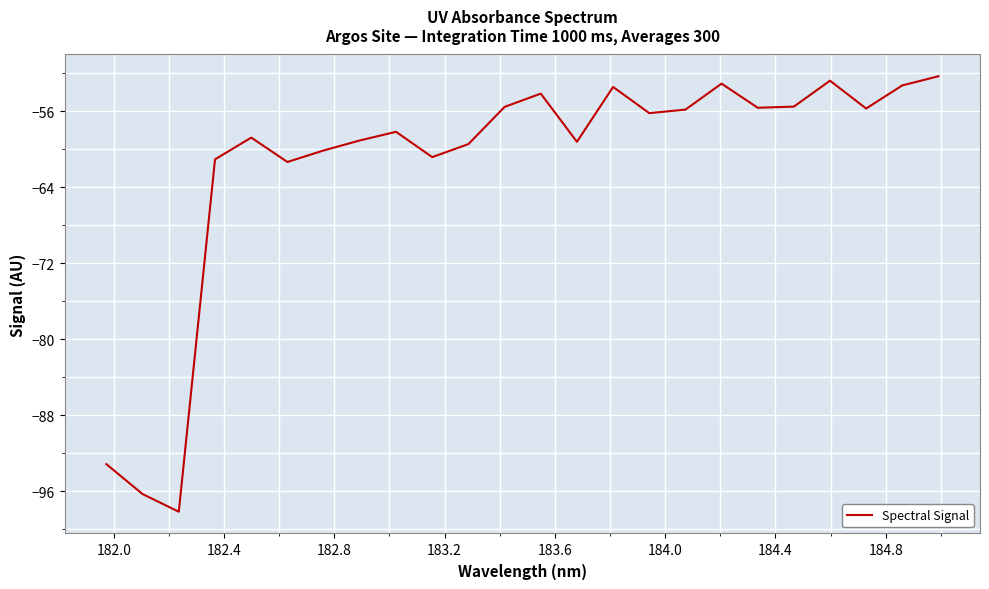

What is the greatest value displayed?

-52.3